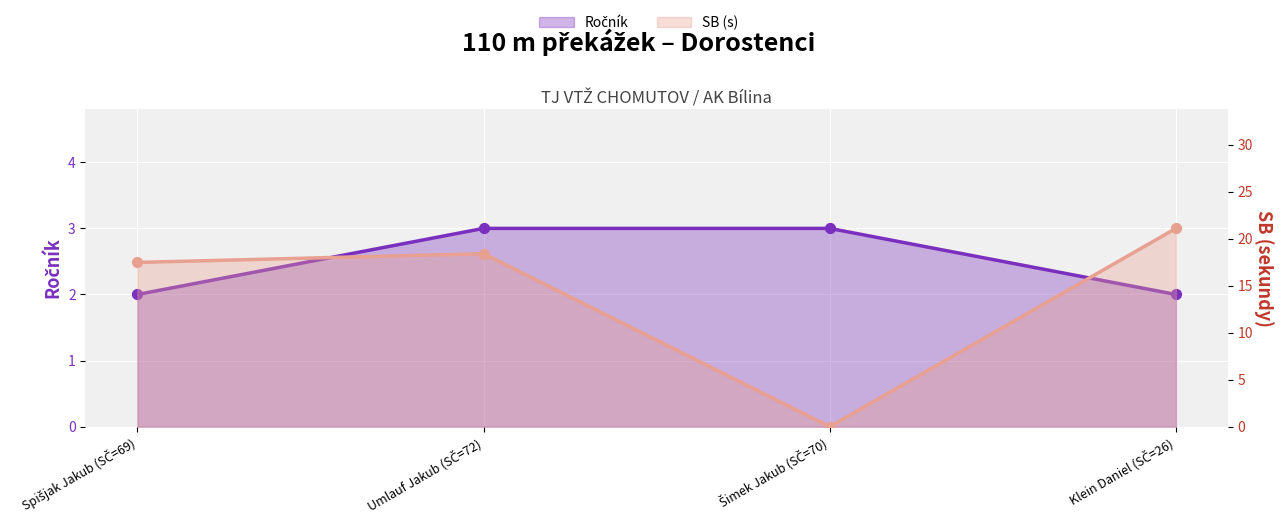

Which series contains the lowest Y value?

SB